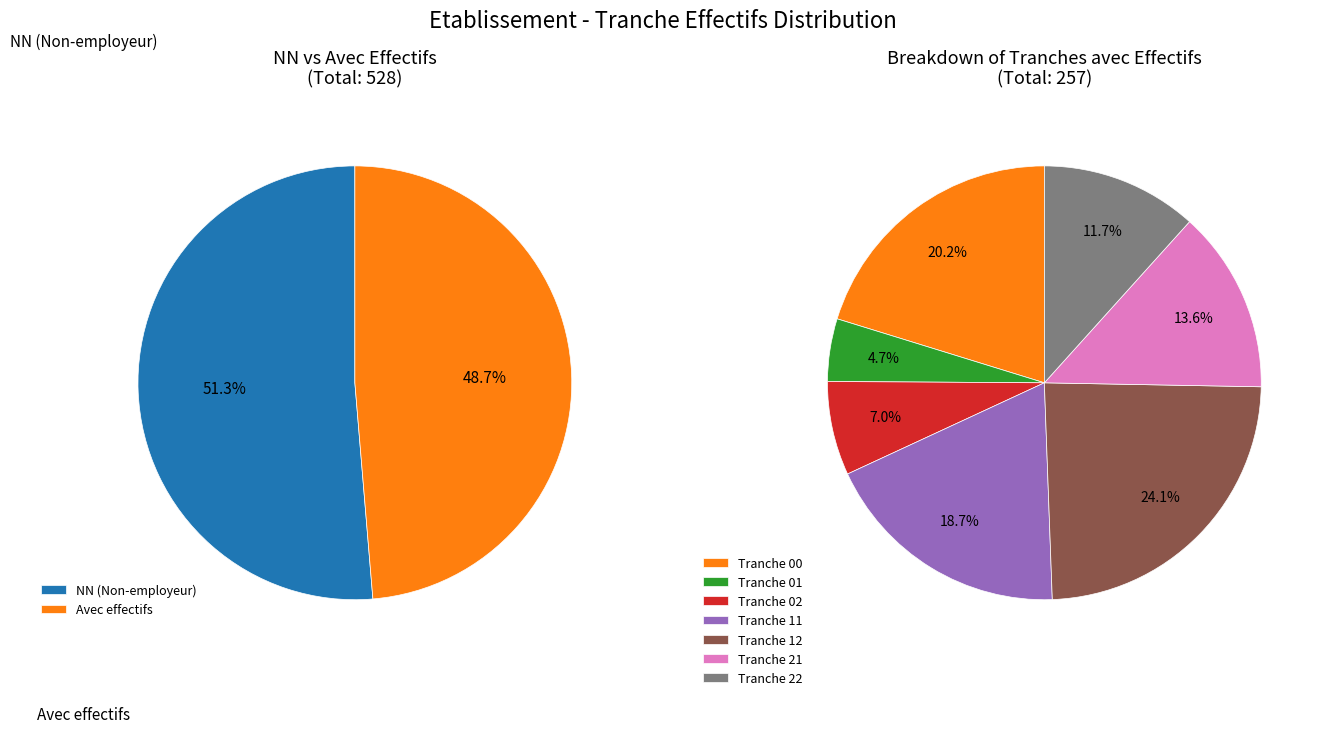

What is the change in value from 02 to 12?

+44